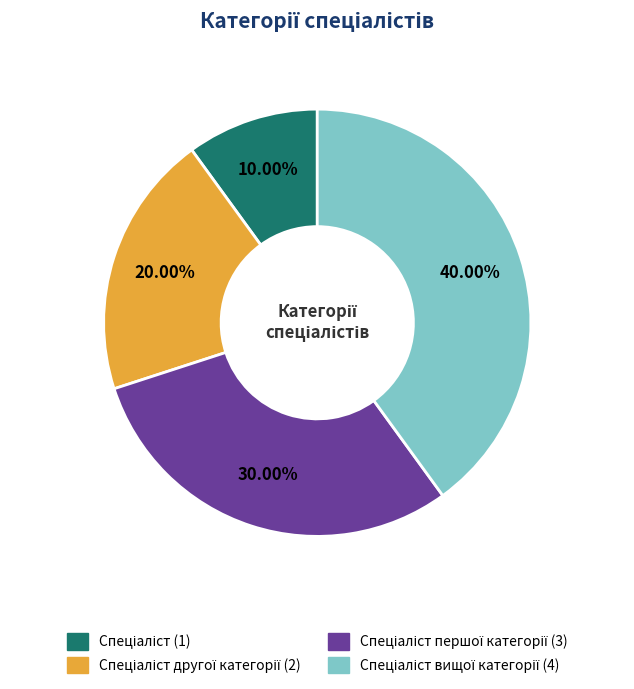

Is there a majority slice in this chart?

No